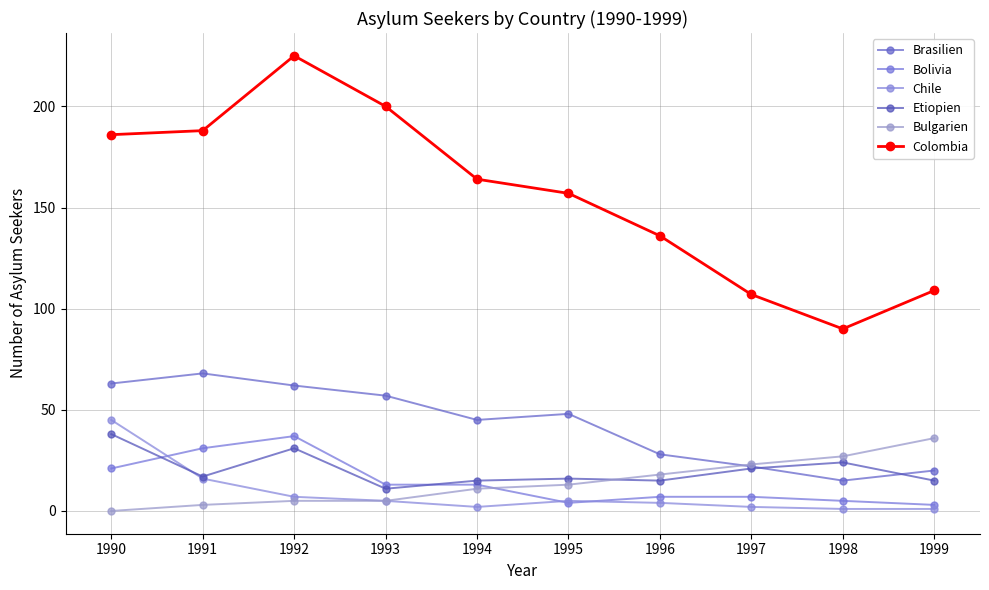

What value does the Colombia series have at 1993?

200